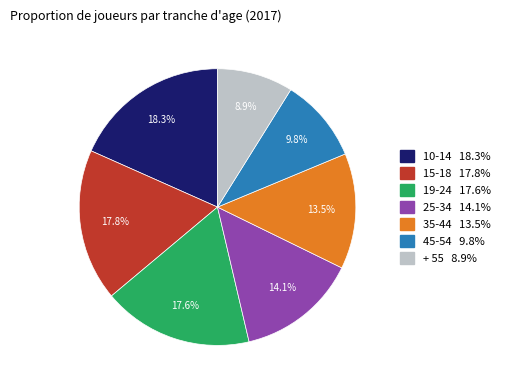

What percentage is the 25-34 slice, to the nearest percent?

14%